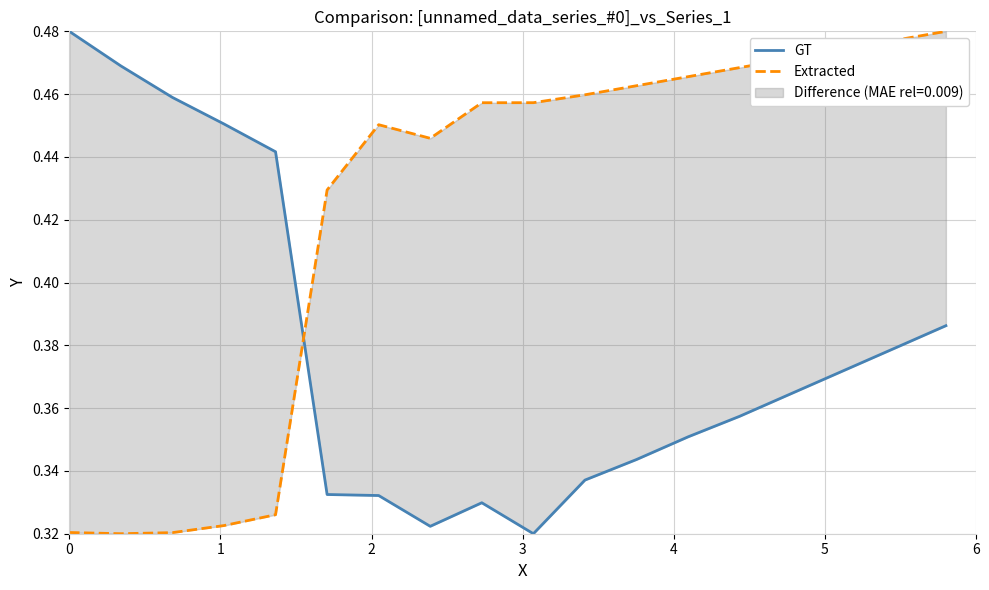

Reading right to left, transcribe all the data shown in this chart.

GT: 0.4	0.4	0.4	0.4	0.4	0.4	0.3	0.3	0.3	0.3	0.3	0.3	0.3	0.4	0.5	0.5	0.5	0.5
Extracted: 0.5	0.5	0.5	0.5	0.5	0.5	0.5	0.5	0.5	0.5	0.4	0.5	0.4	0.3	0.3	0.3	0.3	0.3